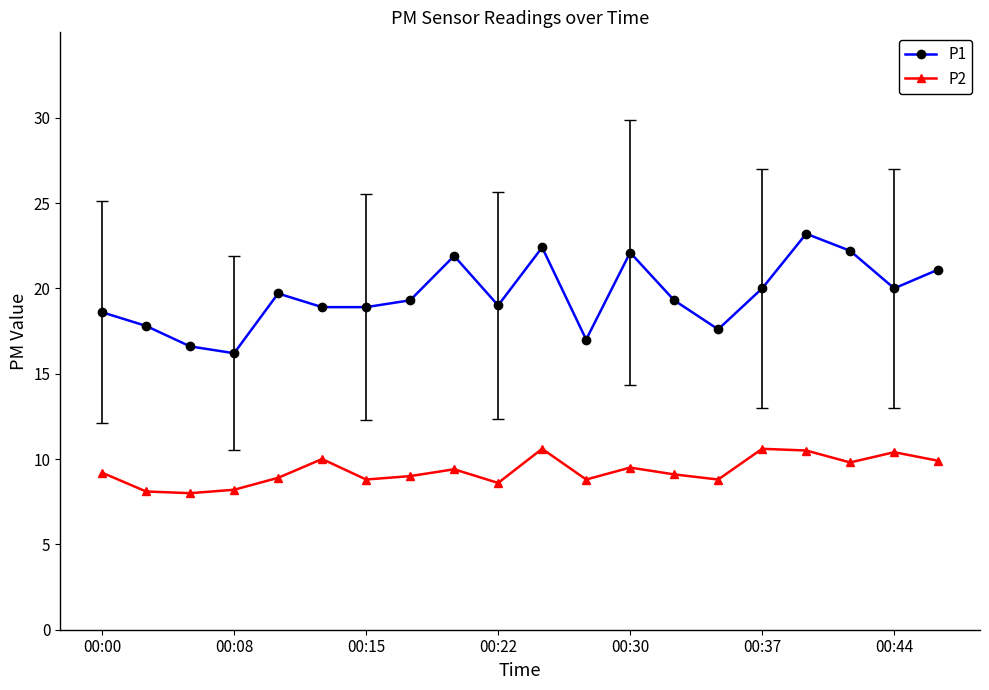

What is the value of the P1 point at the 5th from the left?

19.7